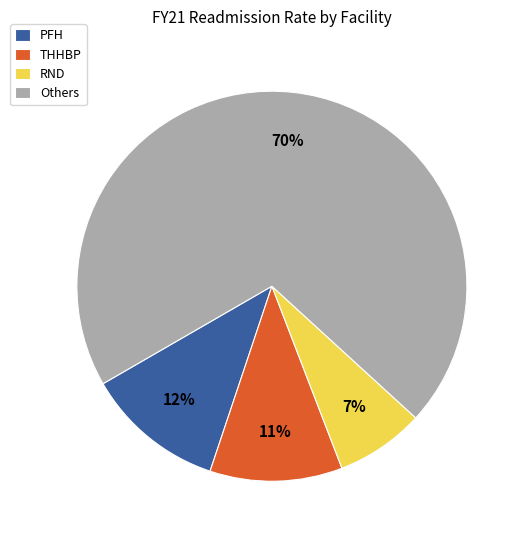

What is the largest slice in the pie chart?

Others